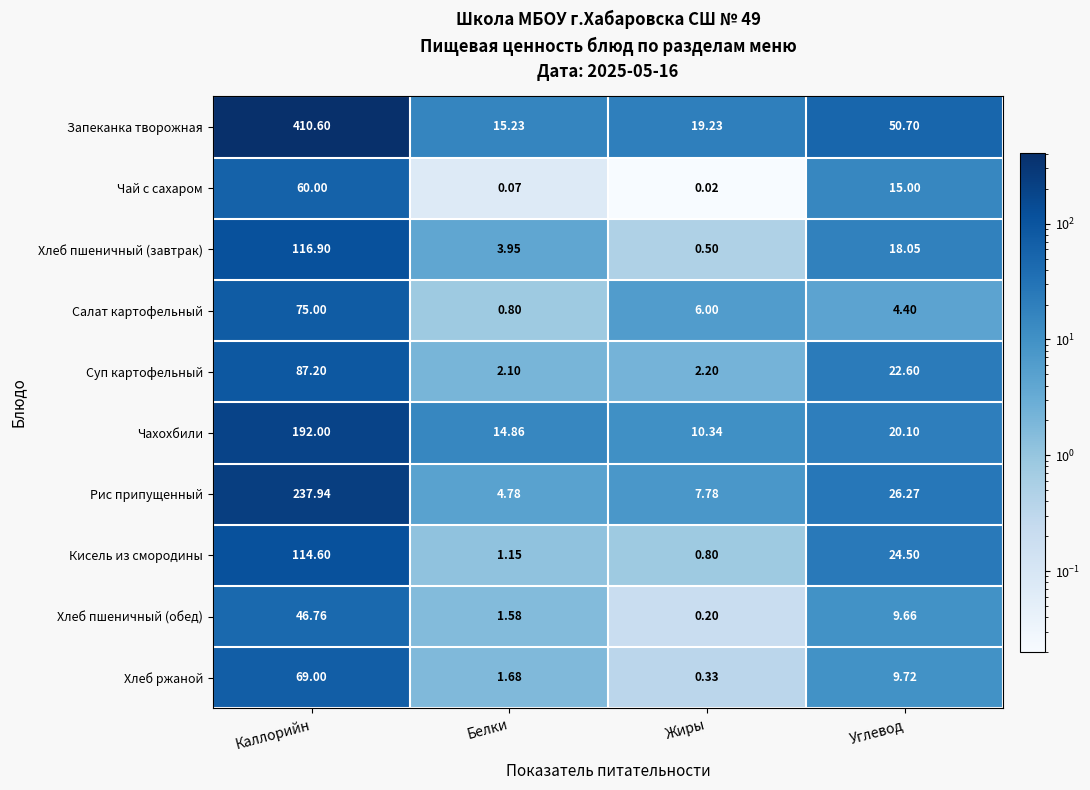

At which category is the sum across all series the highest?

Каллорийн